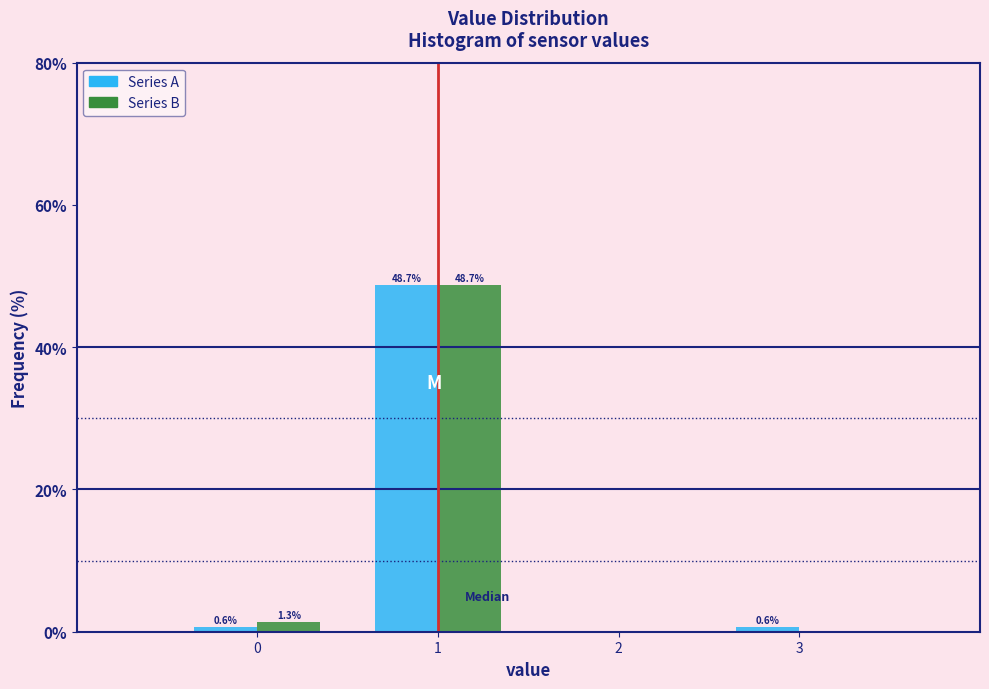

In the Series A series, which range on the x-axis has the tallest bar?

0.5 to 1.5